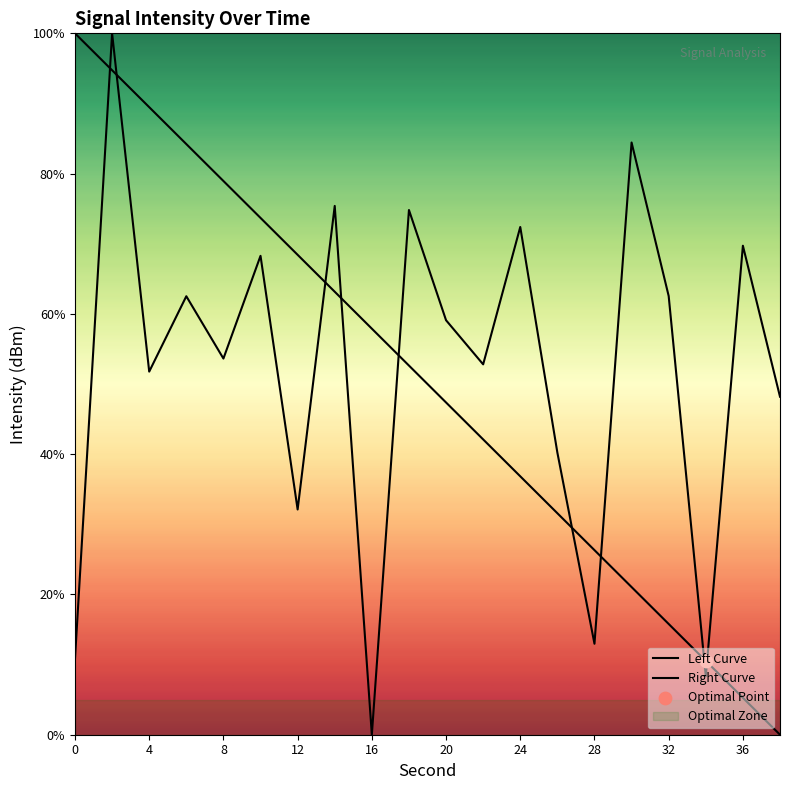

At how many categories does at least one series exceed 71?

10